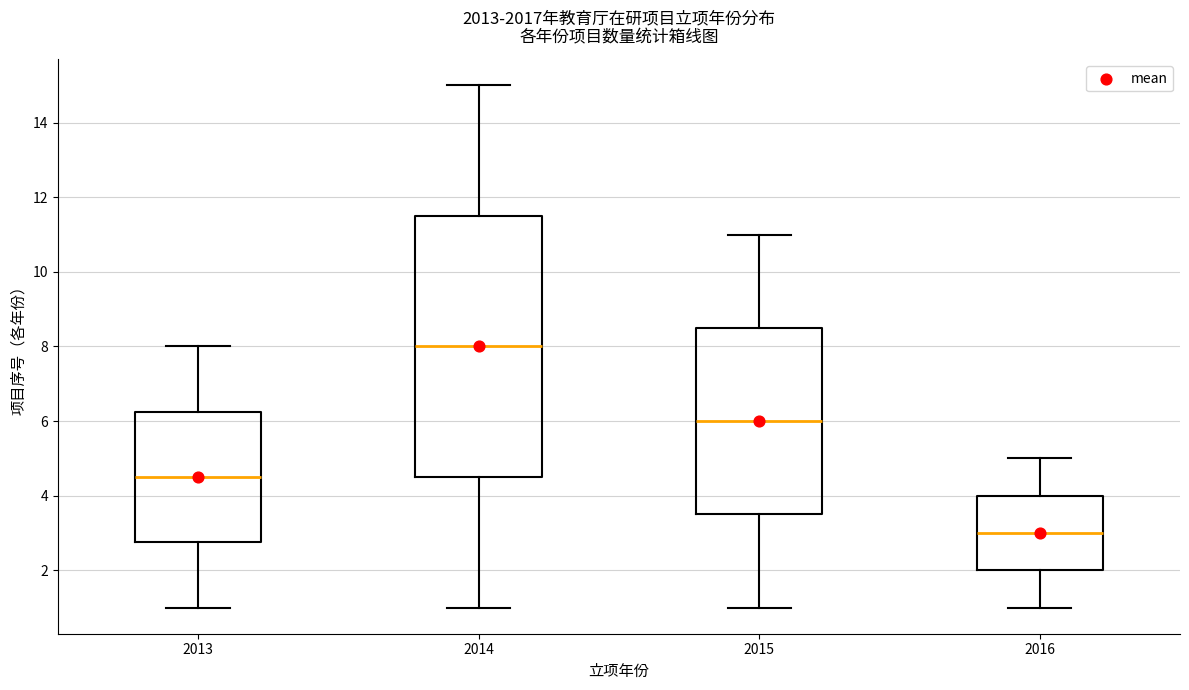

Reading left to right, transcribe this box plot: for each box, give where its median line is, the range the box spans, and where its two whiskers end, as read against the y-axis. The values are not printed on the chart, so give them approximately, as read against the axis.

2013: median 4.6, box 2.8 to 6.2, whiskers 1.0 to 8.0
2014: median 8.0, box 4.6 to 11.6, whiskers 1.0 to 15.0
2015: median 6.0, box 3.6 to 8.6, whiskers 1.0 to 11.0
2016: median 3.0, box 2.0 to 4.0, whiskers 1.0 to 5.0